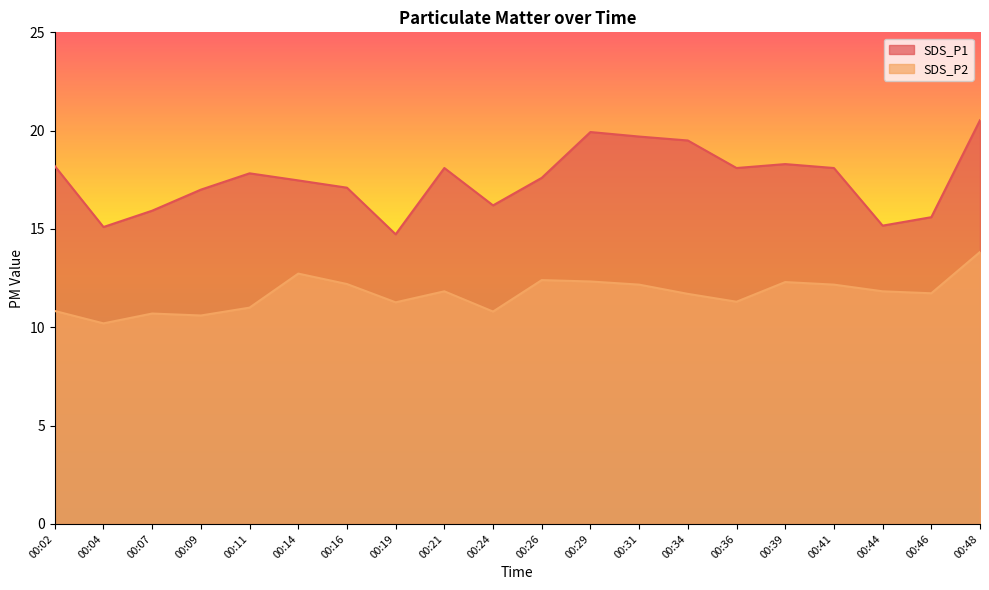

Does the chart display data point markers on the line(s)?

No